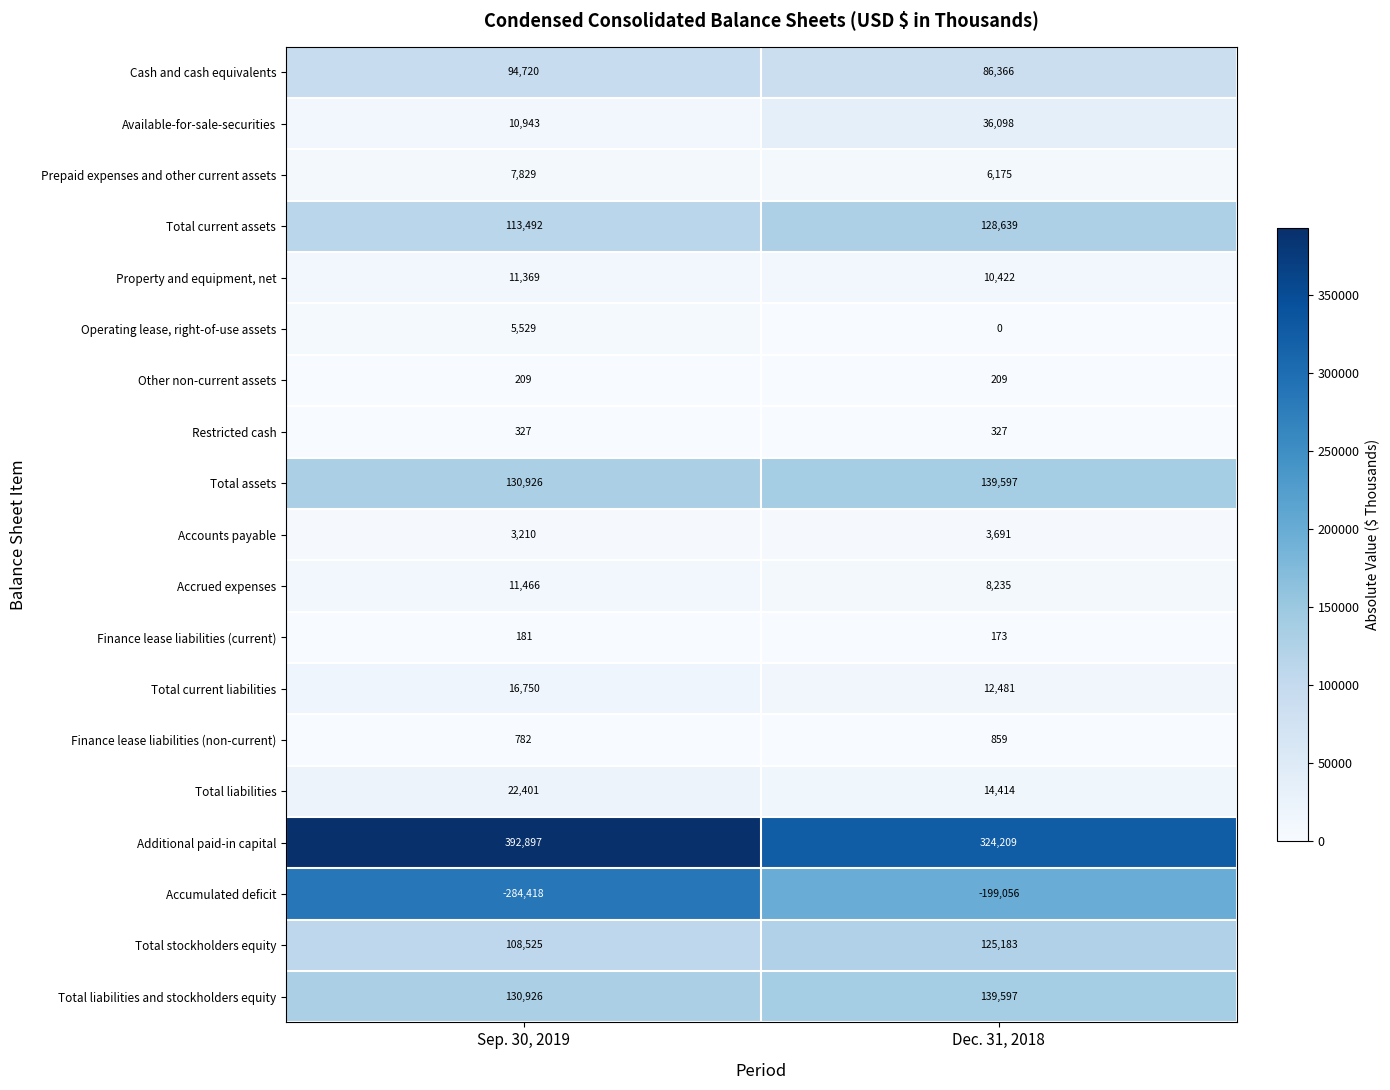

What is the total value across all series at Dec. 31, 2018?

837619